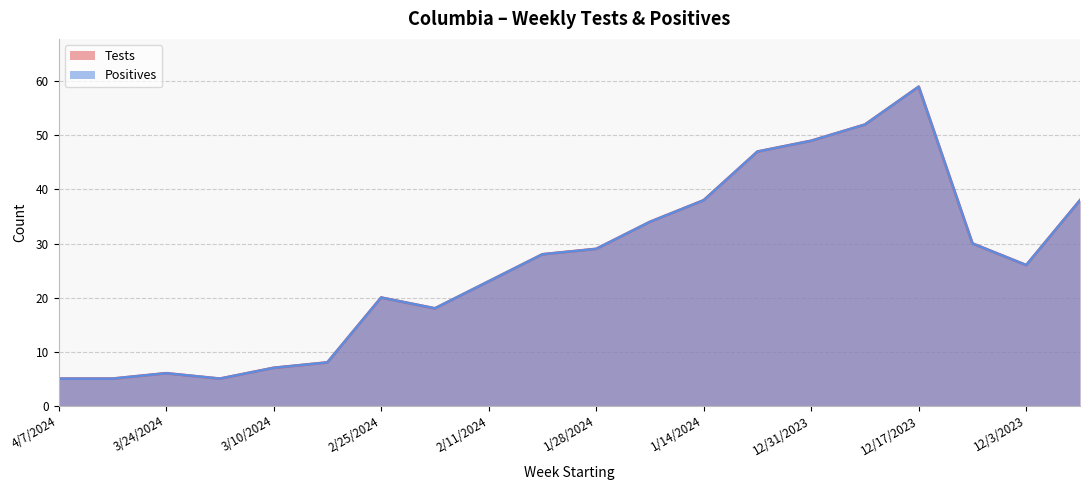

Which series has the largest total across all categories?

Tests